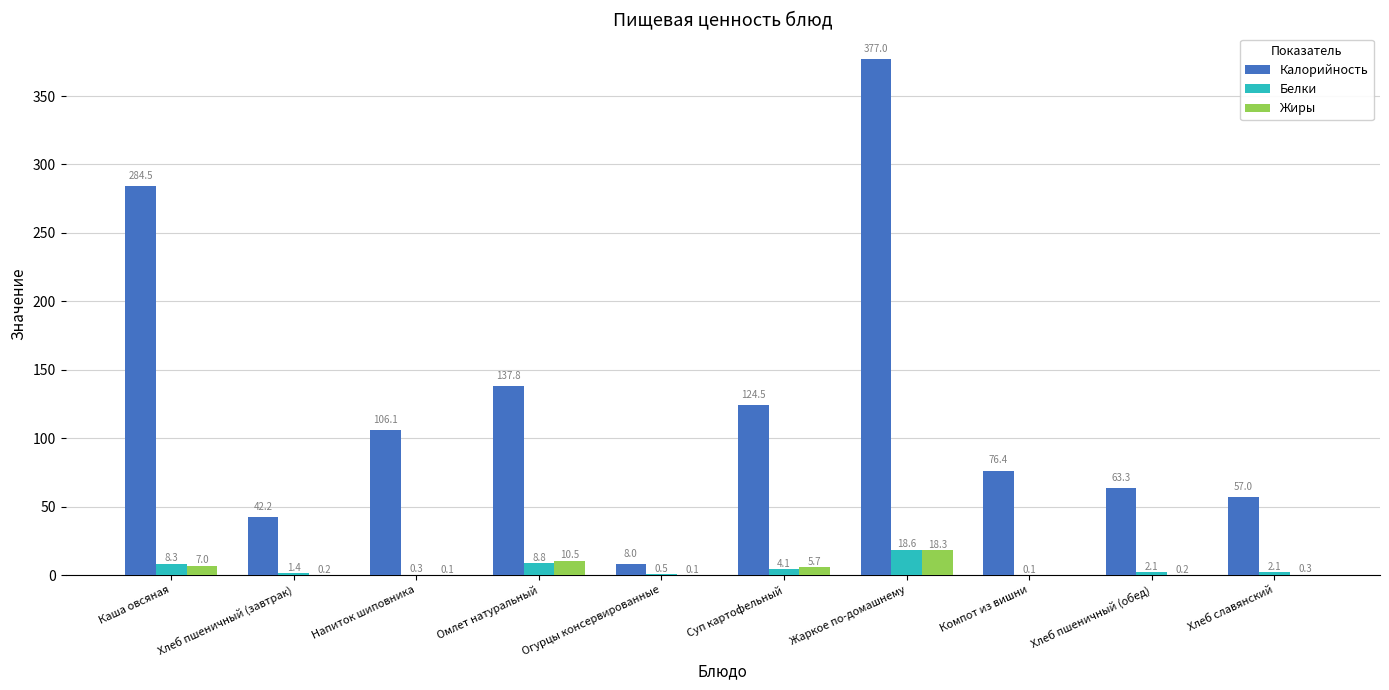

What is the spread (max minus min) of values at Суп картофельный?

120.4